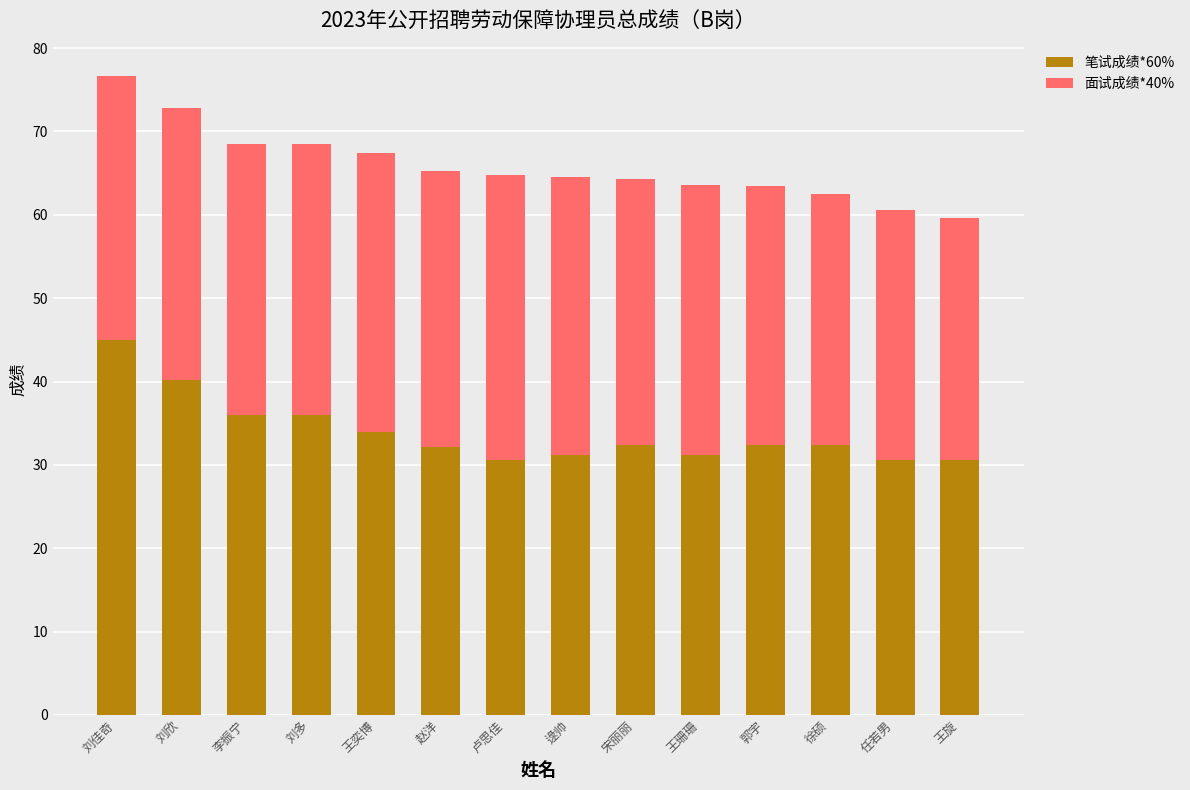

Which category has the highest value in the 笔试成绩*60% series?

刘佳奇